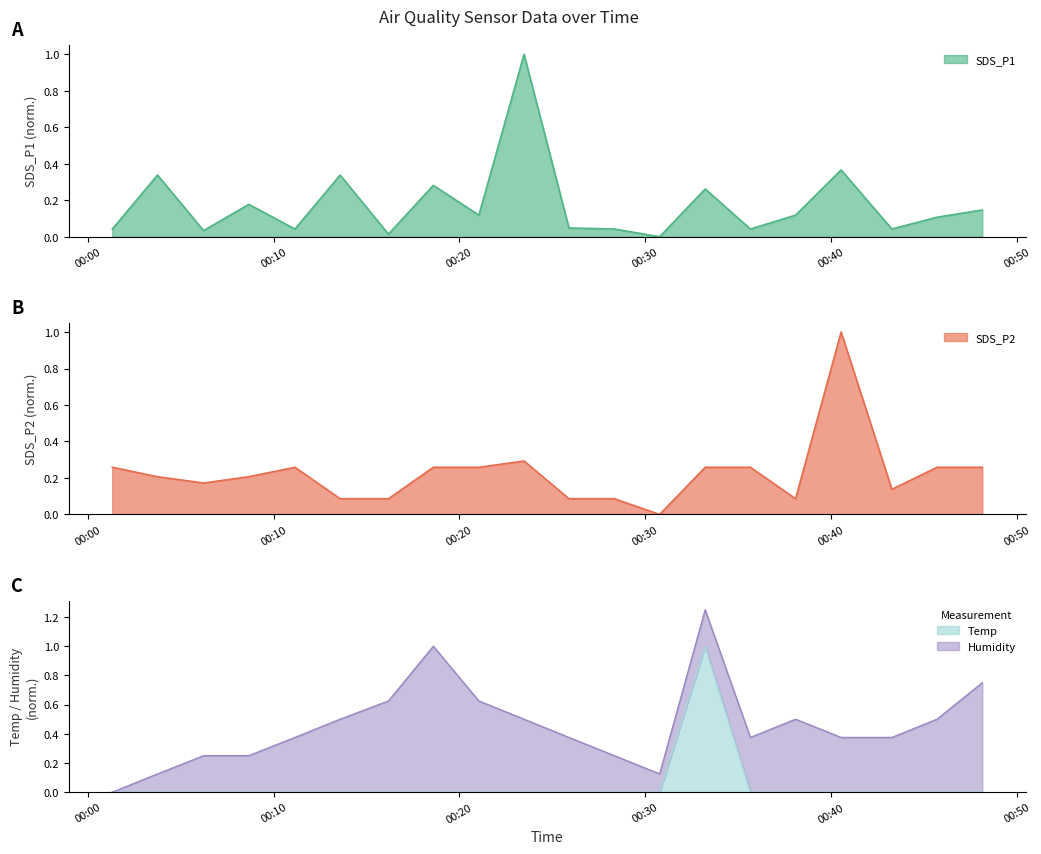

What is the difference between the maximum and minimum values in the SDS_P2 series?

1.0